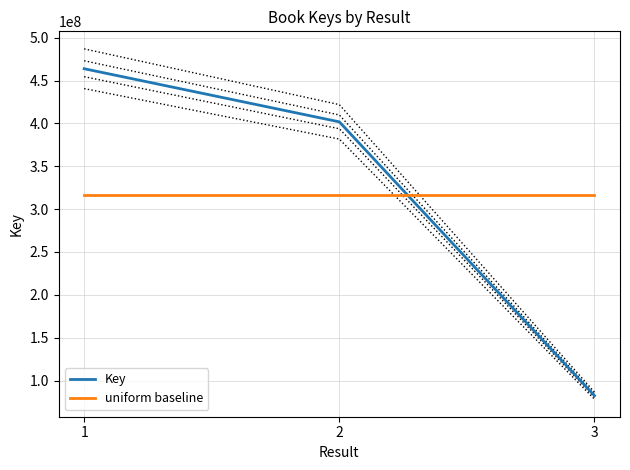

Reading right to left, list all the values displayed in this chart.

Key: 3=82292627.0	2=401772479.0	1=463753801.0
uniform baseline: 3=315939635.7	2=315939635.7	1=315939635.7